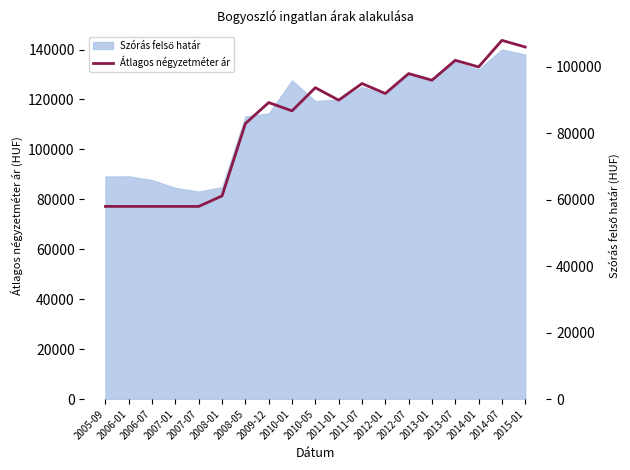

How many points are higher than both their immediate neighbors (excluding endpoints)?

6